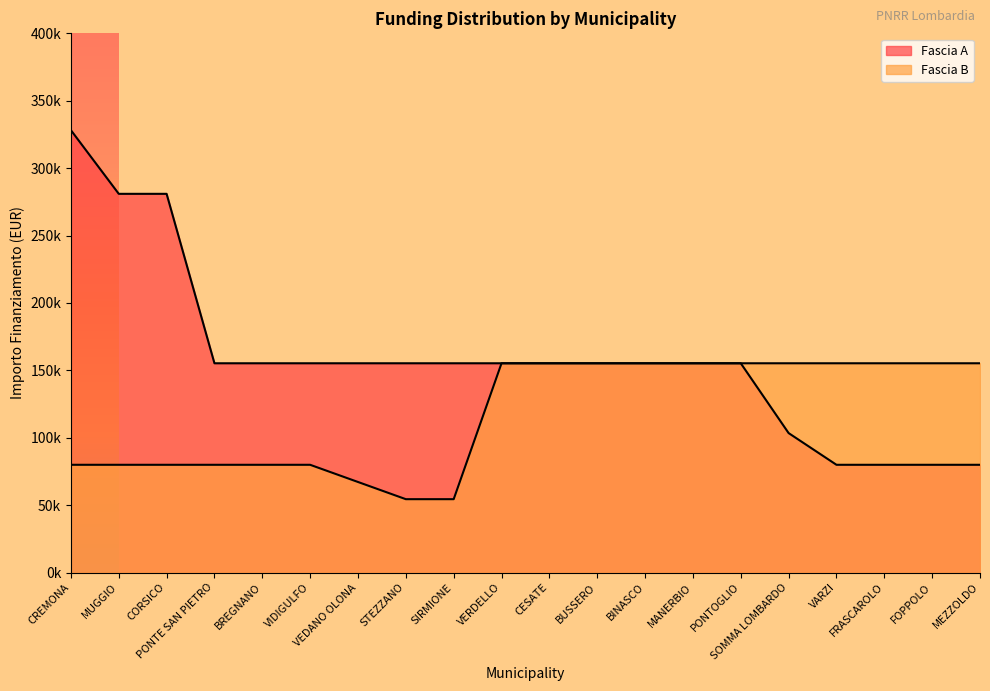

Reading right to left, extract all data points from this chart.

Fascia A: MEZZOLDO=79922	FOPPOLO=79922	FRASCAROLO=79922	VARZI=79922	SOMMA LOMBARDO=103444	PONTOGLIO=155234	MANERBIO=155234	BINASCO=155234	BUSSERO=155234	CESATE=155234	VERDELLO=155234	SIRMIONE=155234	STEZZANO=155234	VEDANO OLONA=155234	VIDIGULFO=155234	BREGNANO=155234	PONTE SAN PIETRO=155234	CORSICO=280932	MUGGIO=280932	CREMONA=328160
Fascia B: MEZZOLDO=155234	FOPPOLO=155234	FRASCAROLO=155234	VARZI=155234	SOMMA LOMBARDO=155234	PONTOGLIO=155234	MANERBIO=155234	BINASCO=155234	BUSSERO=155234	CESATE=155234	VERDELLO=155234	SIRMIONE=54412	STEZZANO=54412	VEDANO OLONA=67167	VIDIGULFO=79922	BREGNANO=79922	PONTE SAN PIETRO=79922	CORSICO=79922	MUGGIO=79922	CREMONA=79922